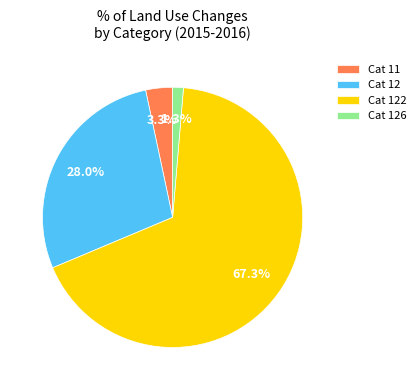

Rank the categories by value from highest to lowest.

Cat 122, Cat 12, Cat 11, Cat 126